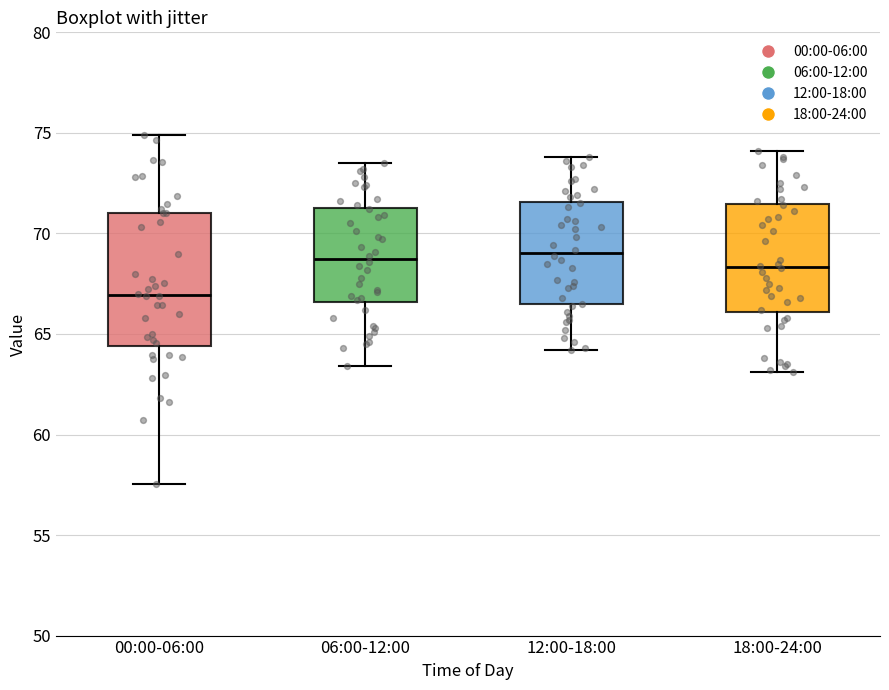

Which box is the tallest, from its lower edge to its upper edge?

00:00-06:00